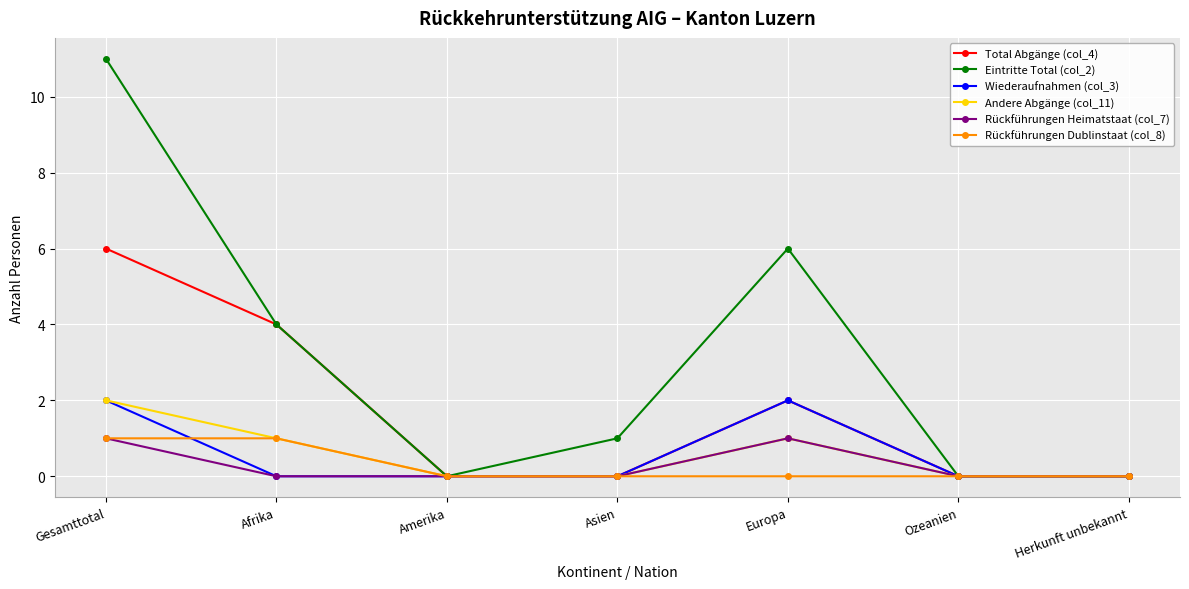

At how many categories does at least one series exceed 3?

3